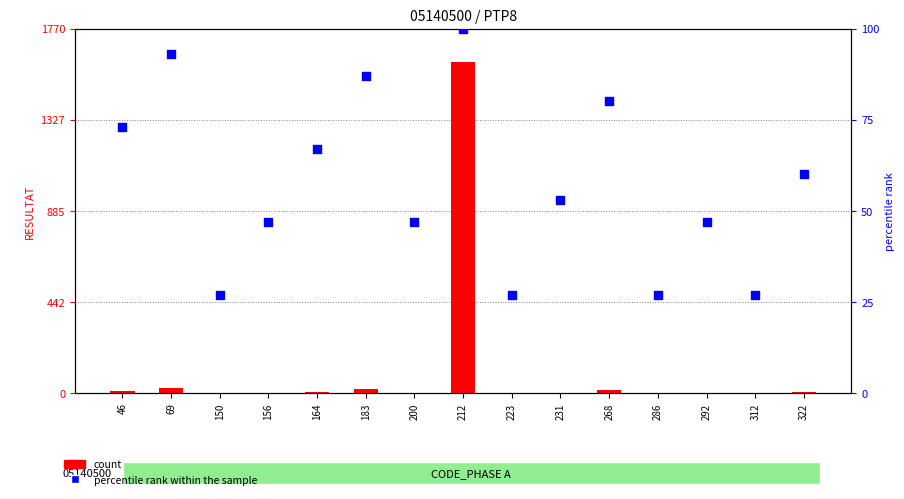

What is the total value across all series at 268?

95